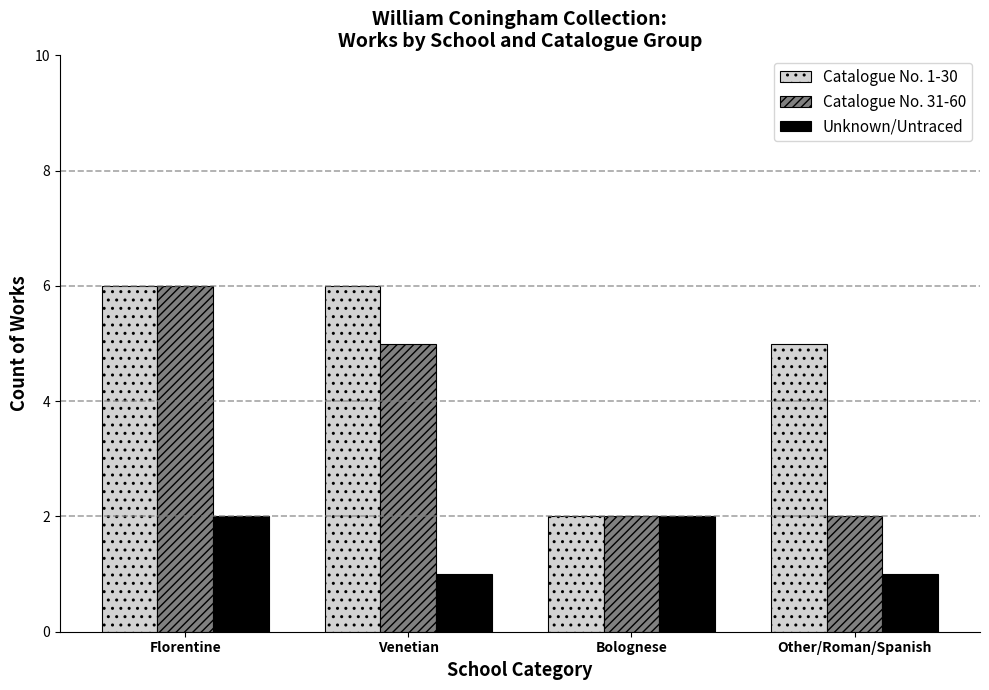

List the series in order of their overall mean, highest first.

Catalogue No. 1-30, Catalogue No. 31-60, Unknown/Untraced